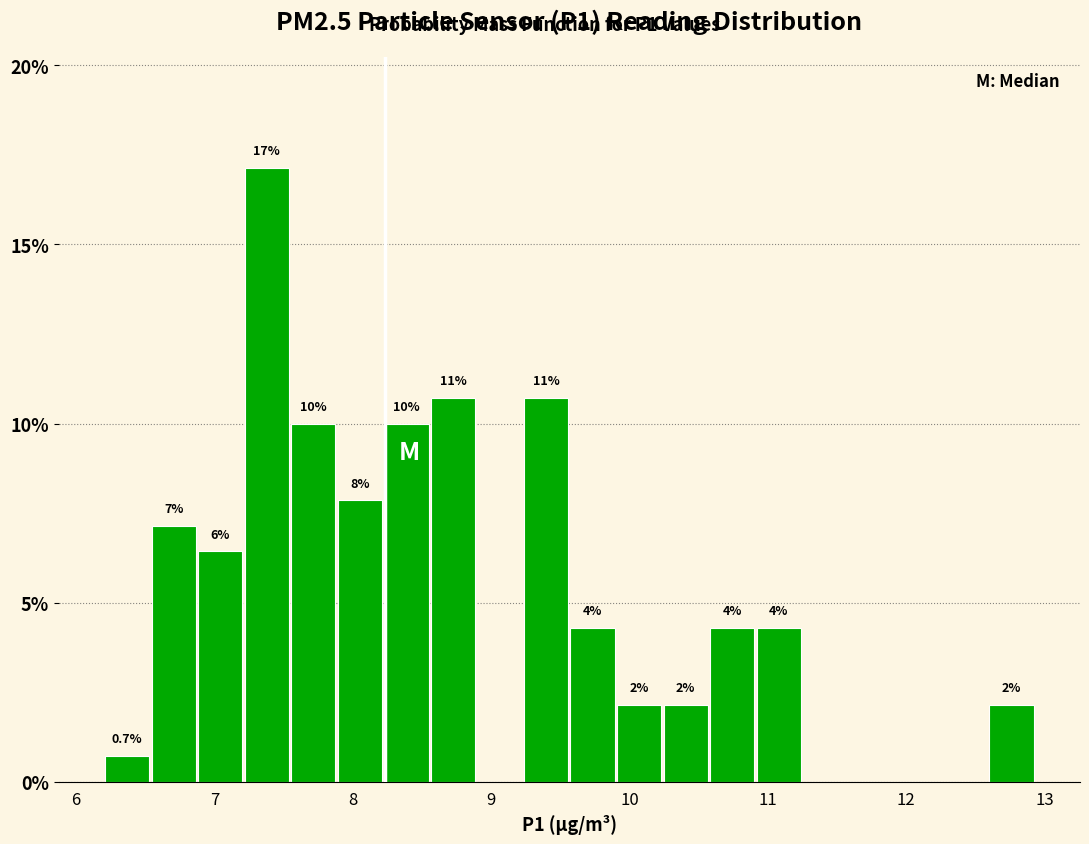

Around what value on the x-axis is the tallest bar? Give the approximate position of its centre, as read against the axis.

7.4